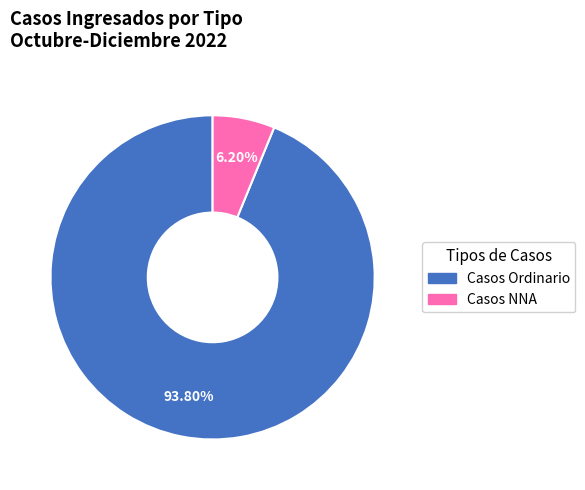

To the nearest percent, what is the difference between the Casos Ordinario and Casos NNA slice percentages?

88%